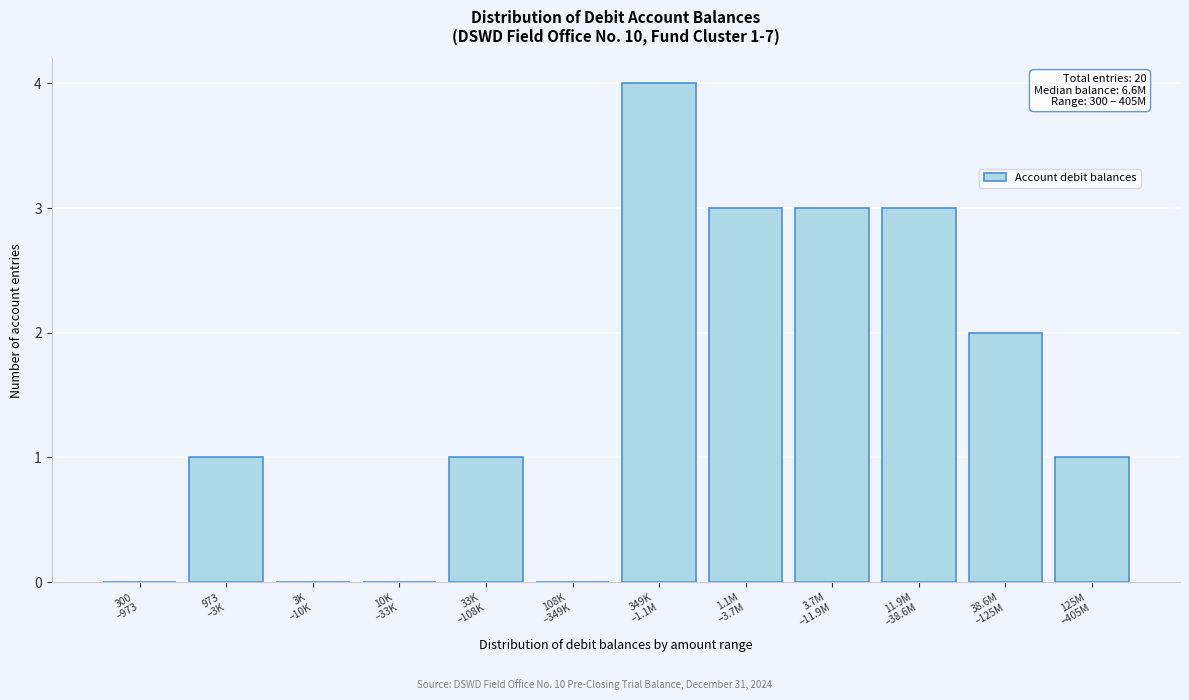

What is the sum of all values?

18